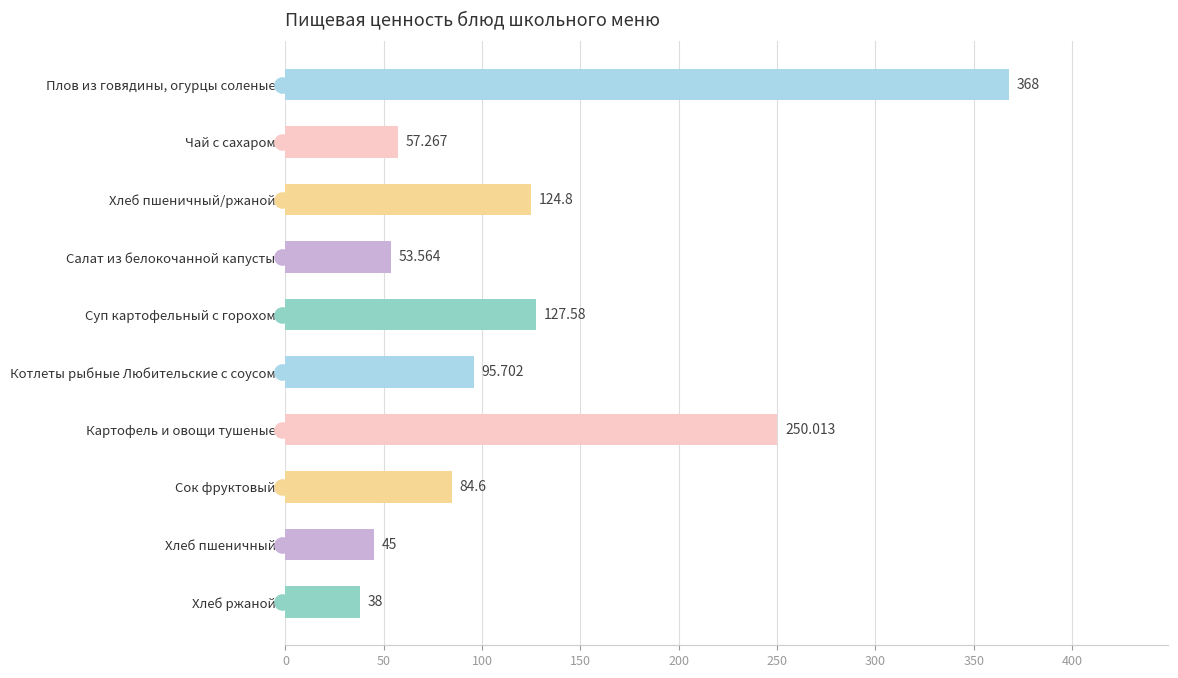

What is the change in value from Плов из говядины, огурцы соленые to Хлеб пшеничный?

-323.0